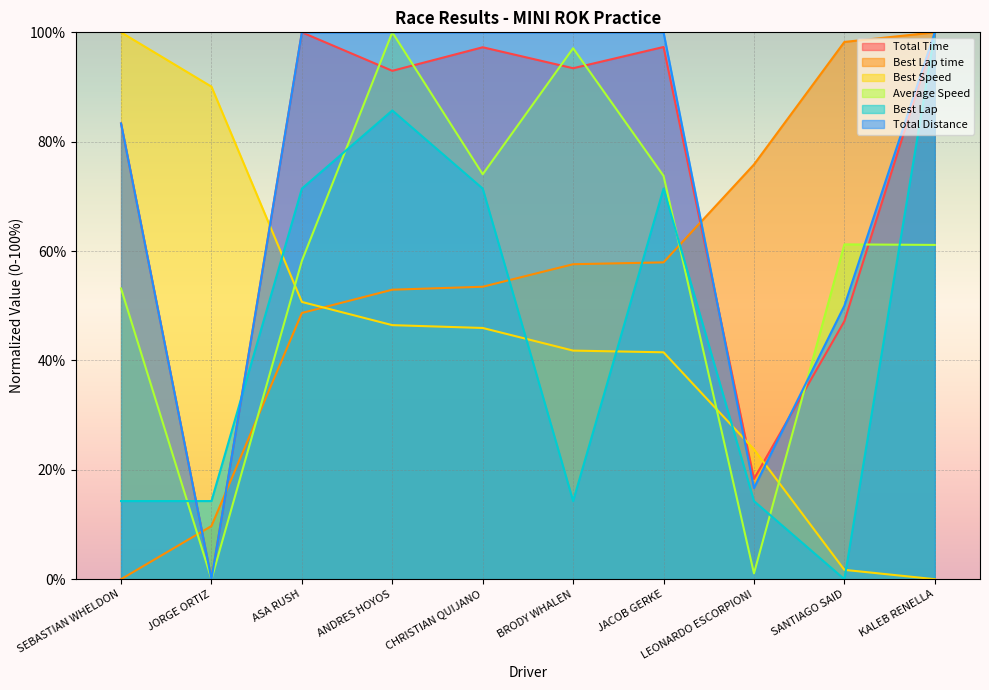

What is the total value across all series at JORGE ORTIZ?

114.1